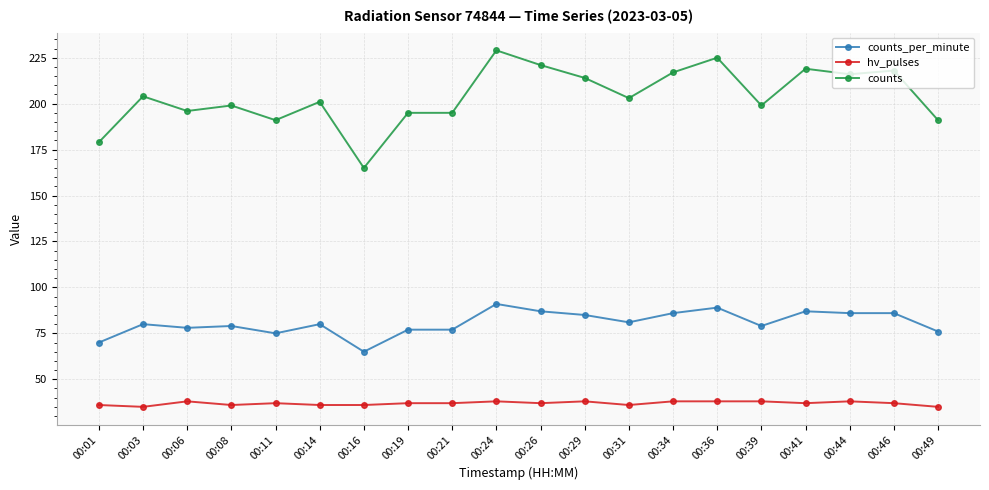

True or false: counts_per_minute and counts intersect in this chart.

False